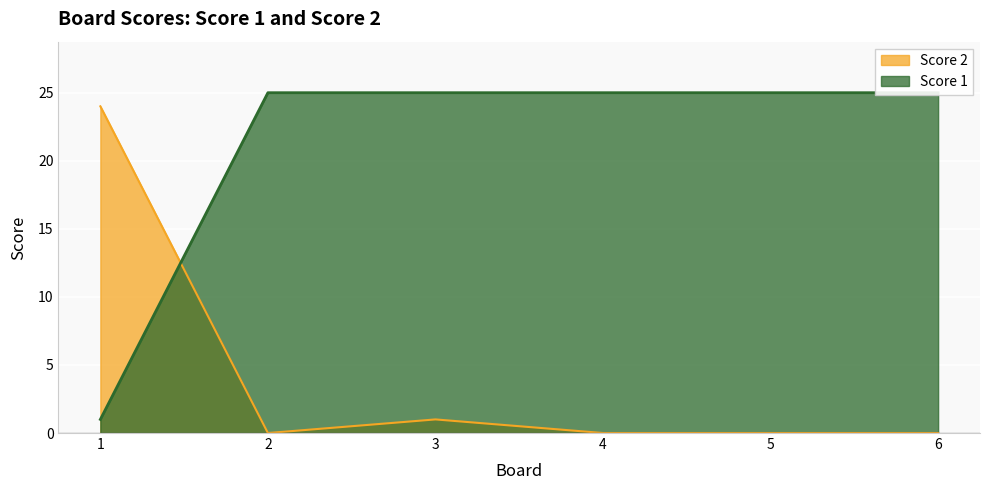

Is it true that Score 2 equals 0 at 2?

True